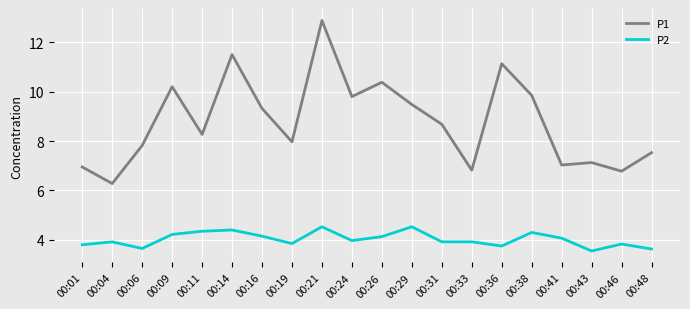

What is the highest value of the P2 series?

4.5